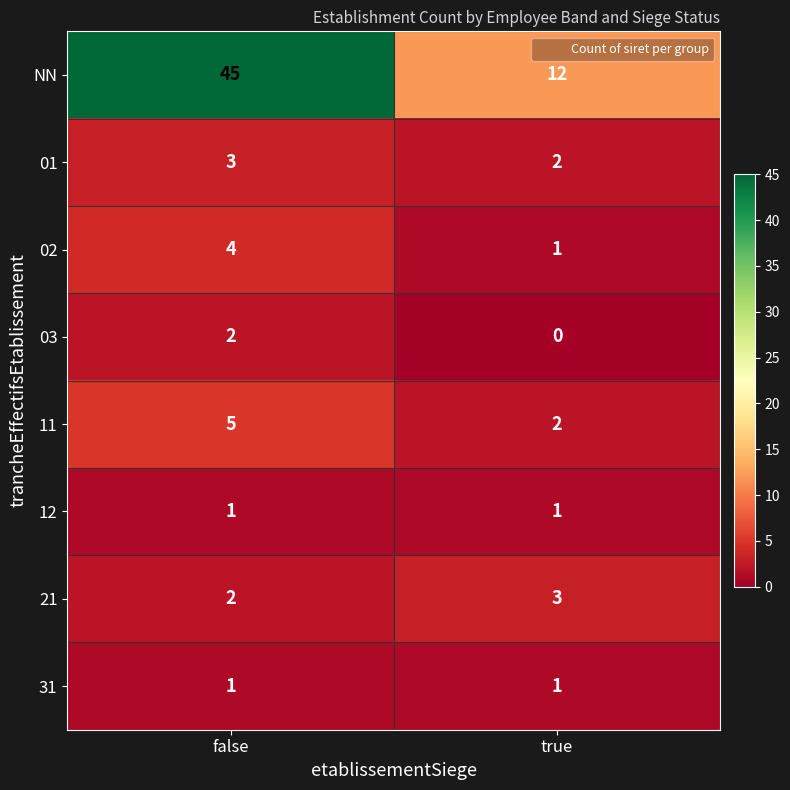

At which label does 21 reach its minimum?

false